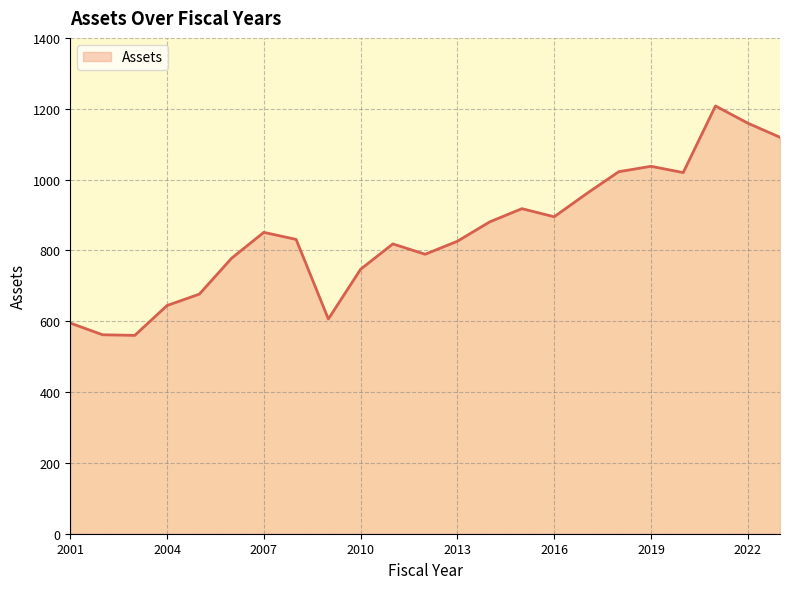

What is the difference between the maximum and minimum values?

647.8